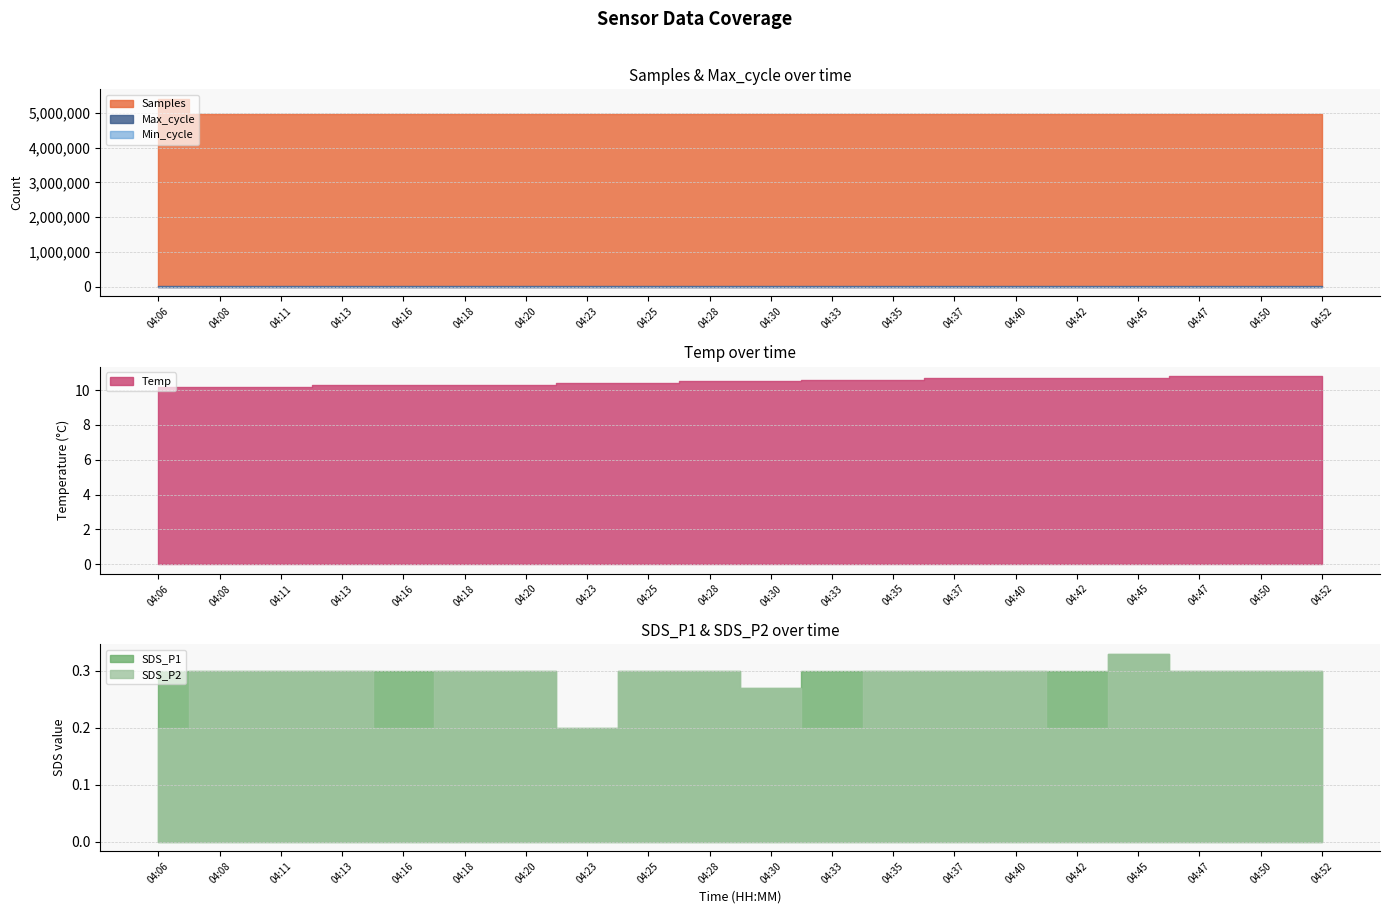

True or false: Temp has a value of 7.2 at 04:35.

False